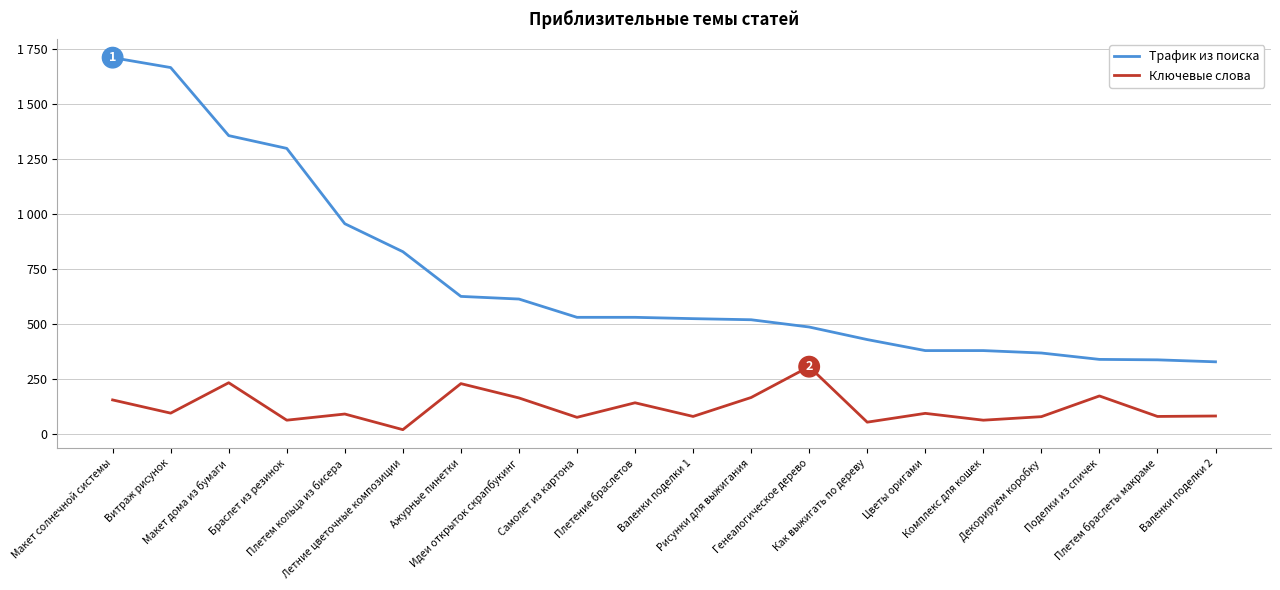

What are all the series names shown in the legend?

Трафик из поиска, Ключевые слова